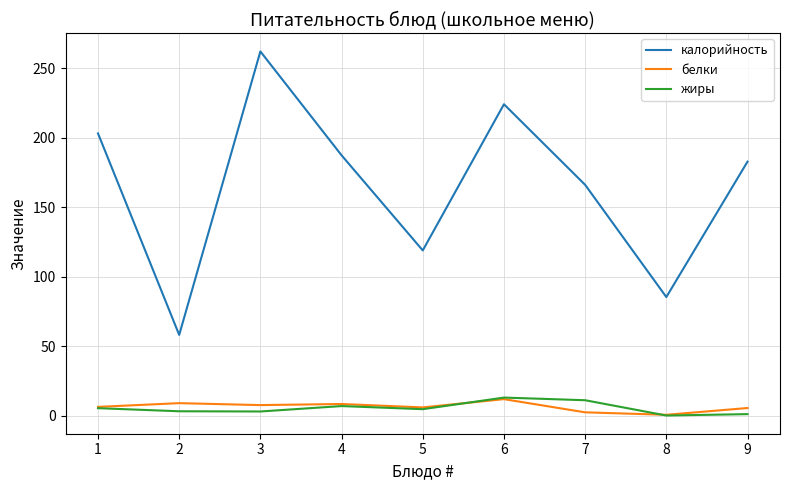

Which series changed the most between 1 and 7?

калорийность